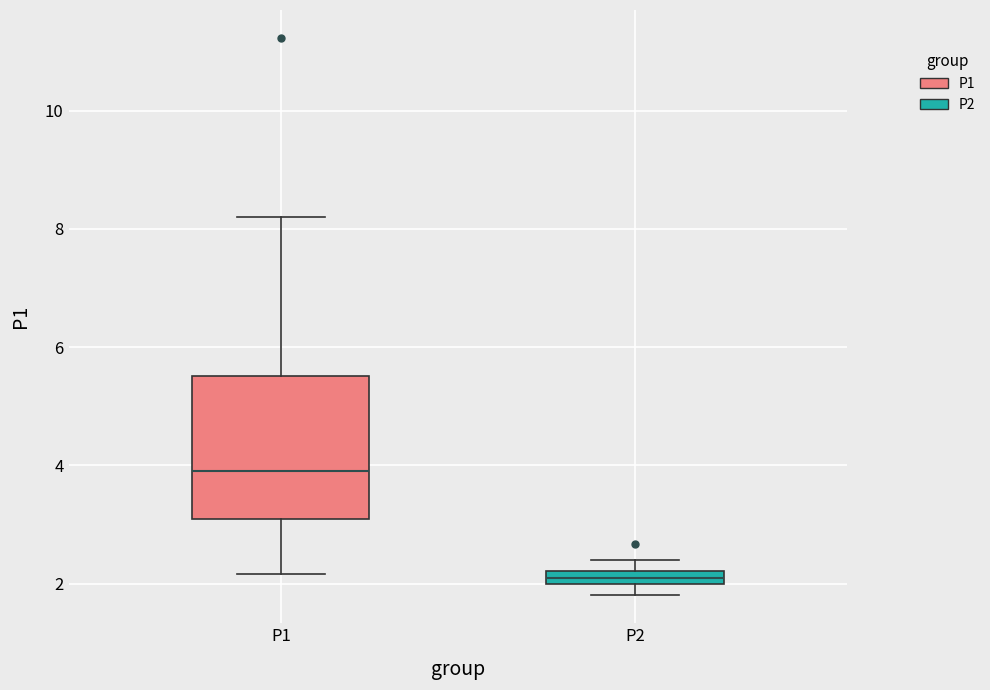

Which box is the tallest, from its lower edge to its upper edge?

P1